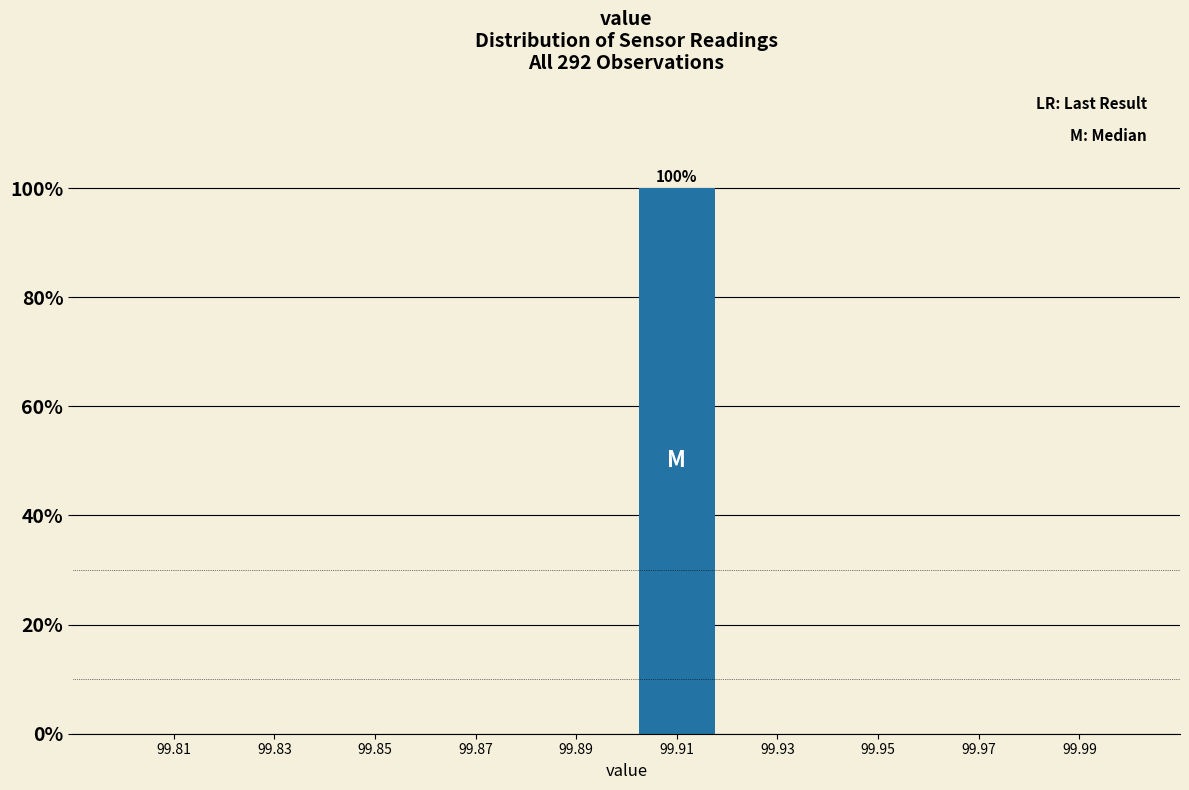

Over which range of the x-axis is the bar tallest?

99.90 to 99.92